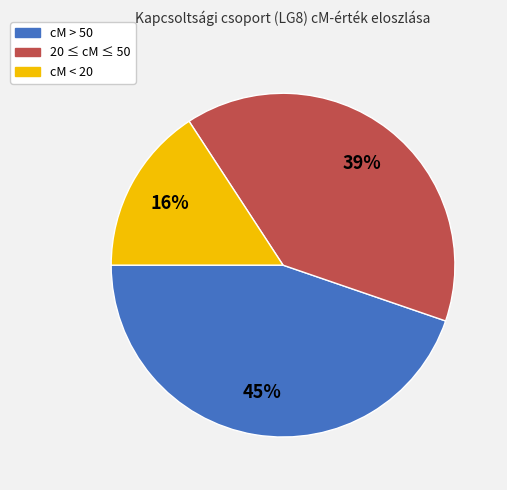

To the nearest percent, what is the average slice percentage?

33%